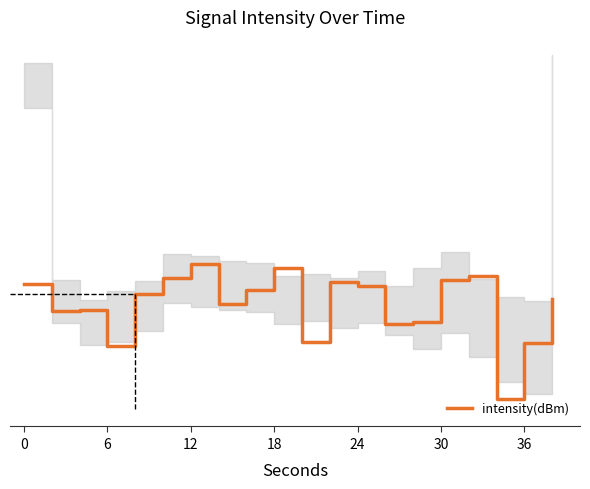

Is this an area chart (filled region under the line)?

Yes